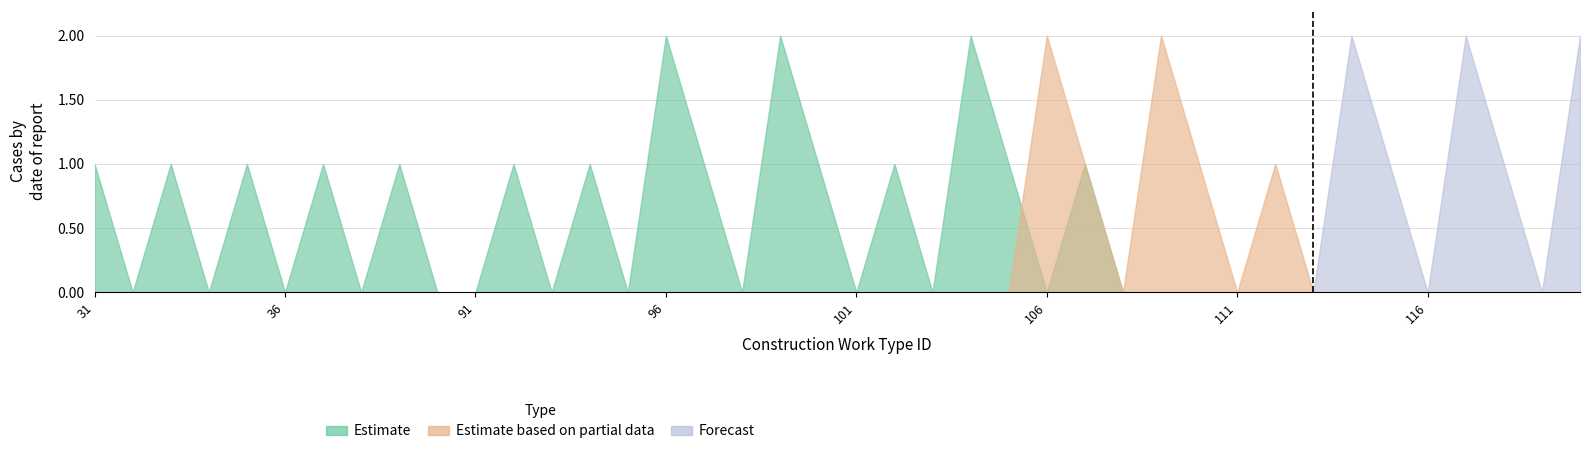

True or false: Forecast and Estimate based on partial data intersect in this chart.

False